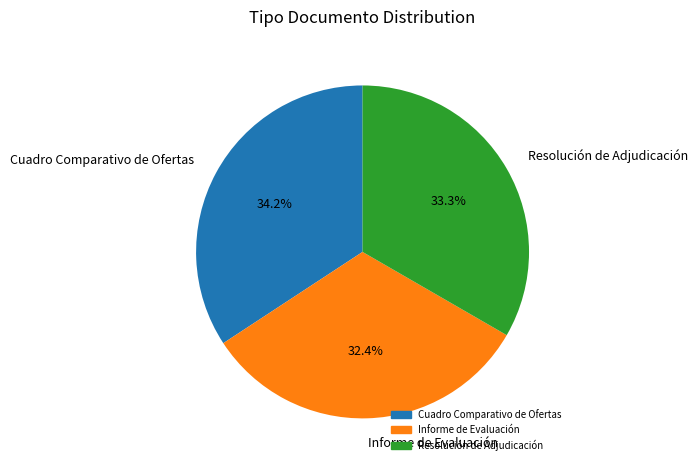

What percentage is the Cuadro Comparativo de Ofertas slice, to the nearest percent?

34%